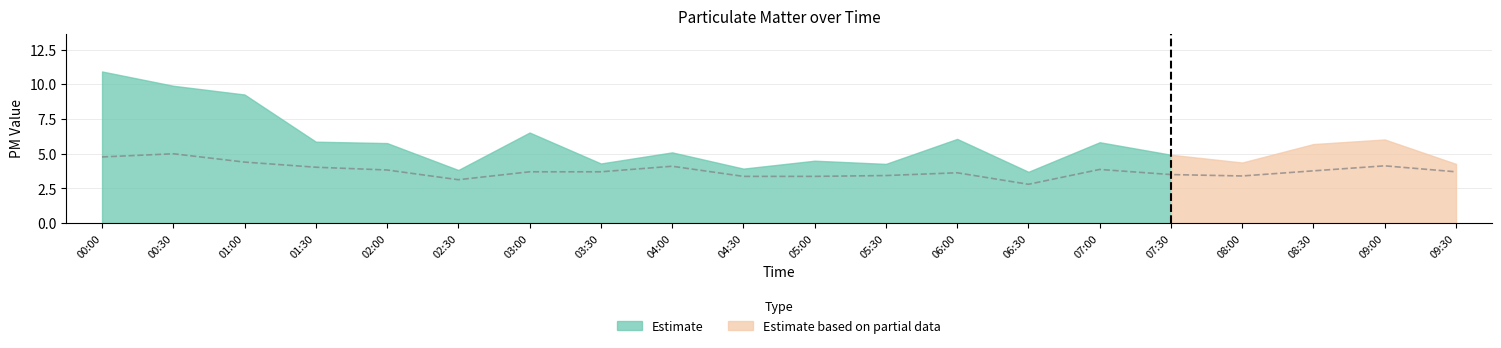

What is the difference between the second highest and minimum values?

2.0